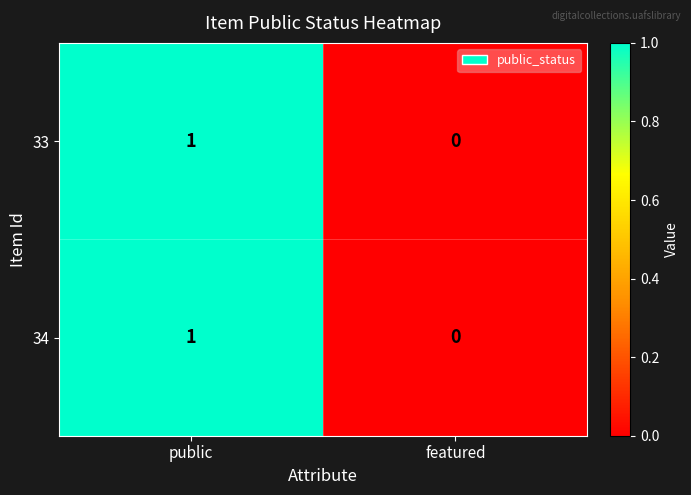

At which category is the sum across all series the highest?

public